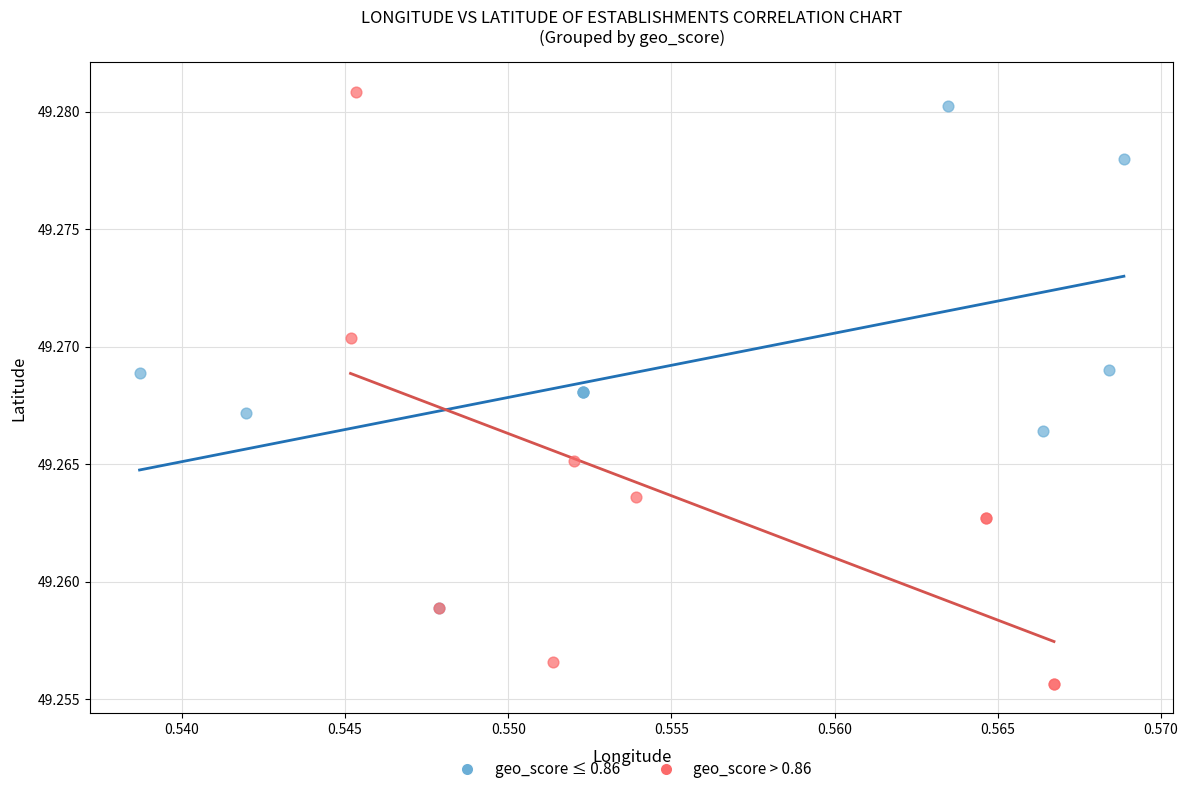

Which series has the widest spread of Y values?

geo_score > 0.86